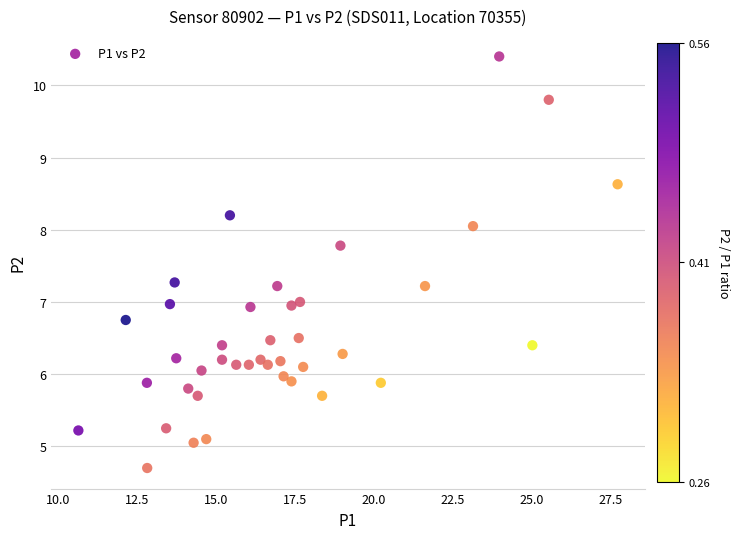

What is the range of Y values (max minus min)?

5.7